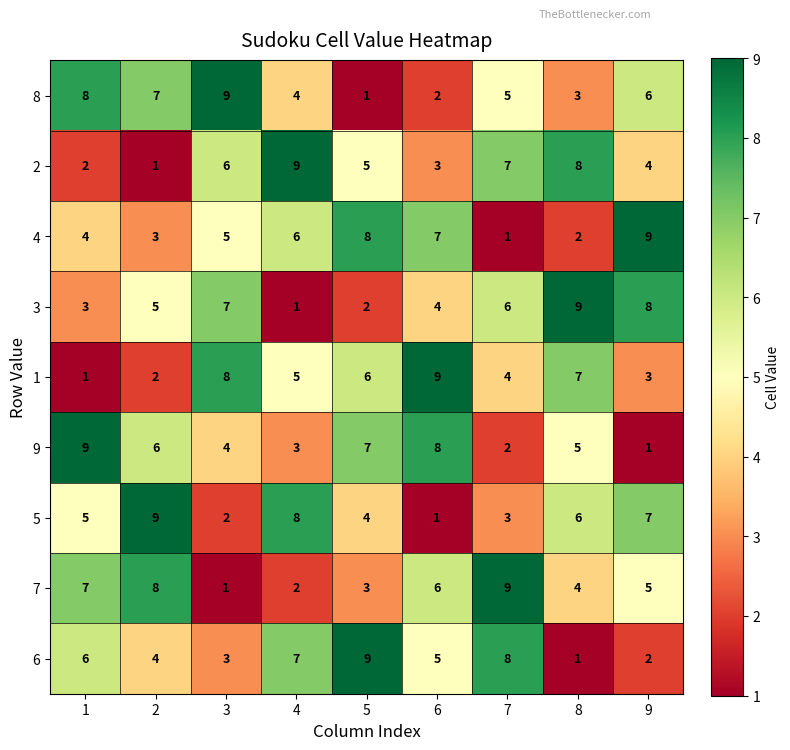

Is it true that 4 equals 5 at 3?

True